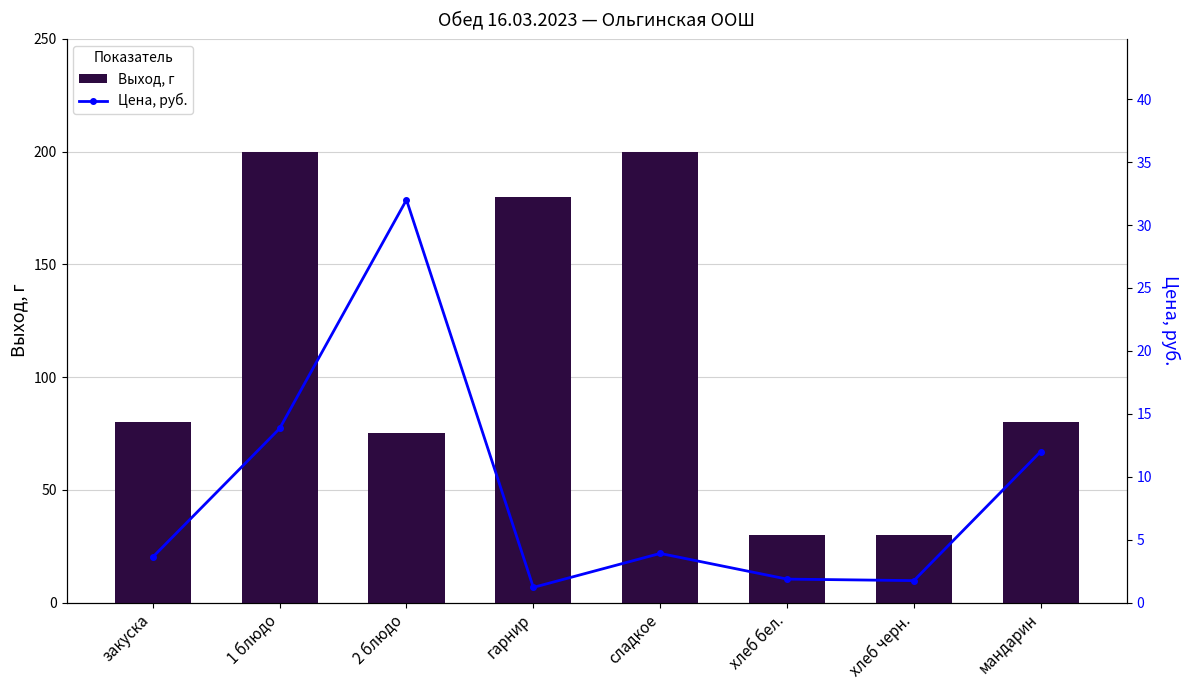

Is it true that Выход, г equals 124 at мандарин?

False